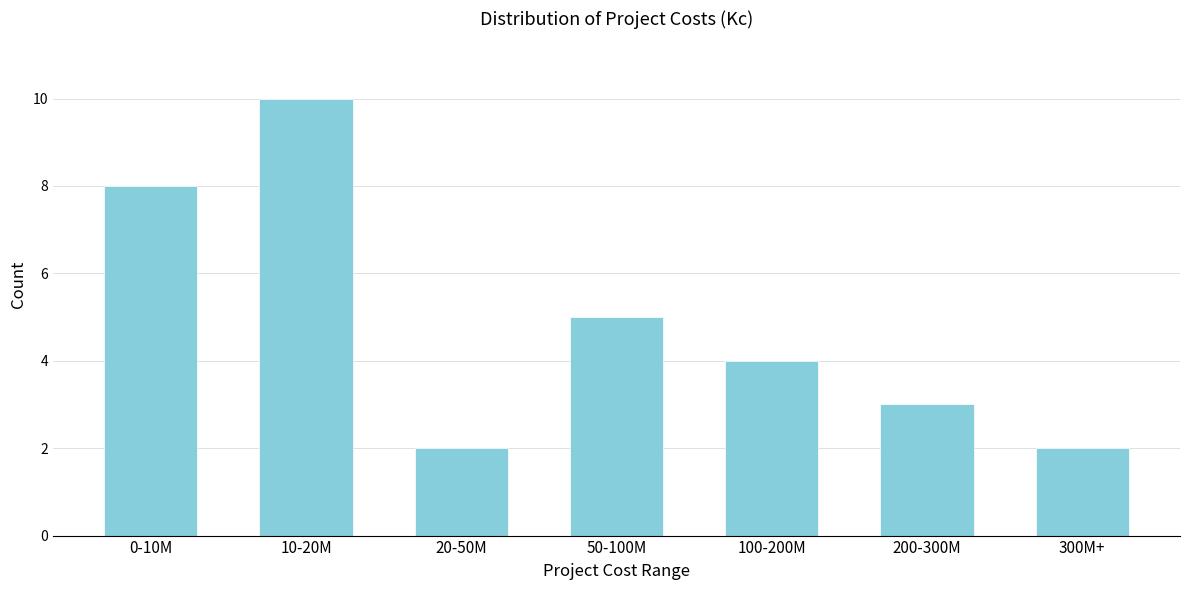

Reading left to right, what are all the values shown in this chart?

0-10M=8	10-20M=10	20-50M=2	50-100M=5	100-200M=4	200-300M=3	300M+=2